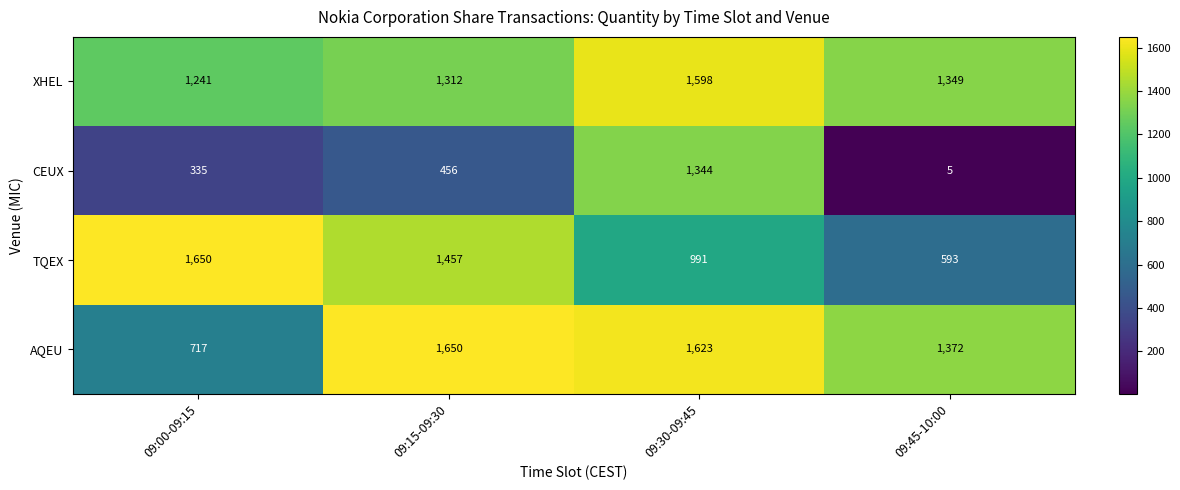

True or false: XHEL has a value of 678 at 09:45-10:00.

False